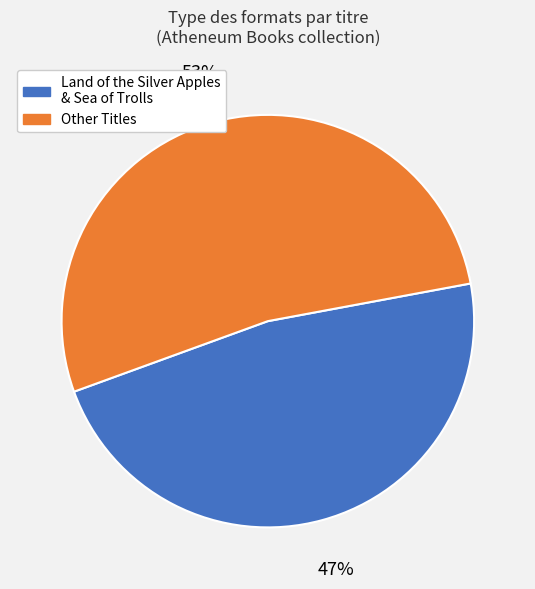

True or false: Other Titles accounts for 53% of the total.

True